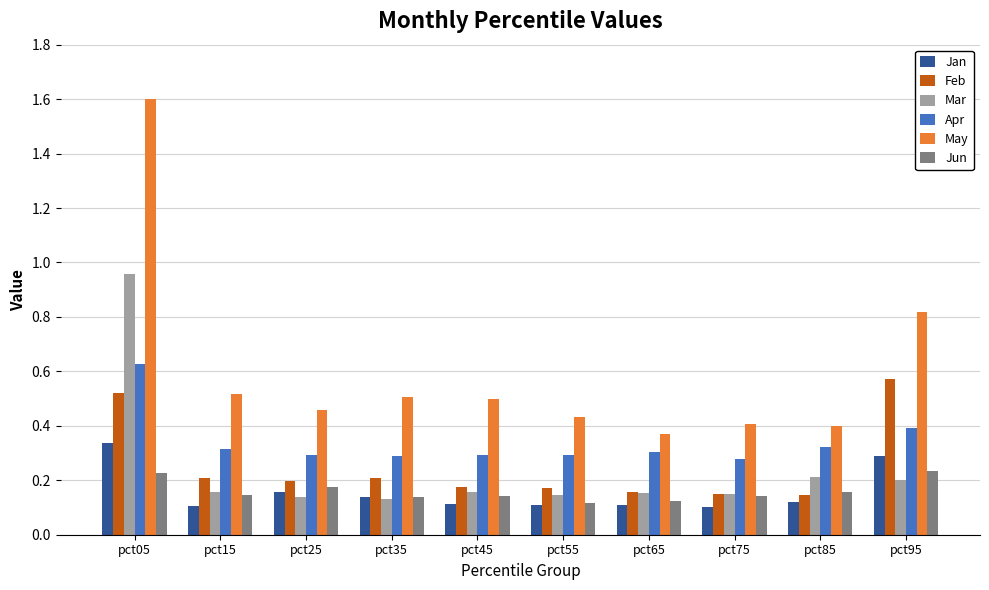

Between pct05 and pct85, which series saw the biggest shift?

May